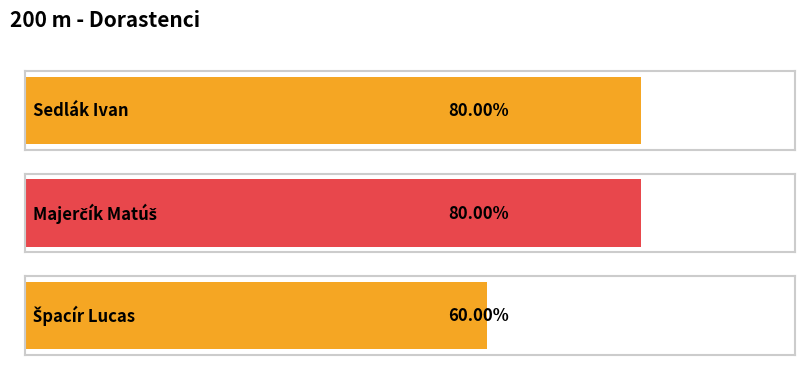

Which label corresponds to the smallest value in the chart?

Špacír Lucas